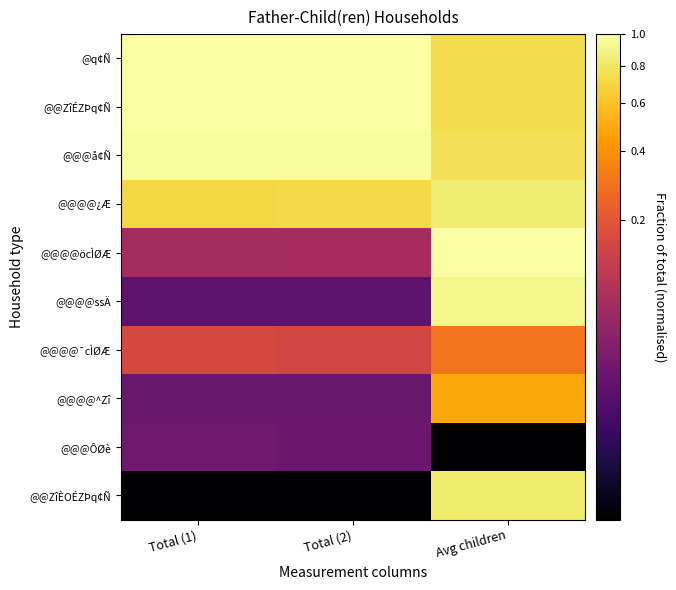

Reading right to left, list all the values displayed in this chart.

@q¢Ñ: Avg children=0.7	Total (2)=1.0	Total (1)=1.0
@@ZîÉZÞq¢Ñ: Avg children=0.7	Total (2)=1.0	Total (1)=1.0
@@@å¢Ñ: Avg children=0.8	Total (2)=1.0	Total (1)=1.0
@@@@¿Æ: Avg children=0.8	Total (2)=0.7	Total (1)=0.7
@@@@öcÌØÆ: Avg children=1.0	Total (2)=0.1	Total (1)=0.1
@@@@ssÄ: Avg children=0.9	Total (2)=0.0	Total (1)=0.0
@@@@¯cÌØÆ: Avg children=0.3	Total (2)=0.1	Total (1)=0.2
@@@@^Zî: Avg children=0.5	Total (2)=0.0	Total (1)=0.0
@@@ÔØè: Avg children=0.0	Total (2)=0.0	Total (1)=0.0
@@ZîÈOÉZÞq¢Ñ: Avg children=0.8	Total (2)=0.0	Total (1)=0.0